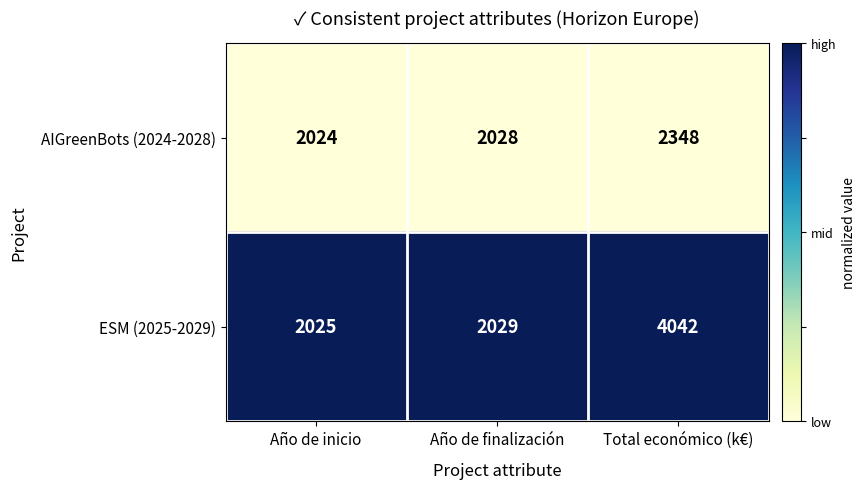

Is it true that AIGreenBots (2024-2028) equals 2348 at Total económico (k€)?

True